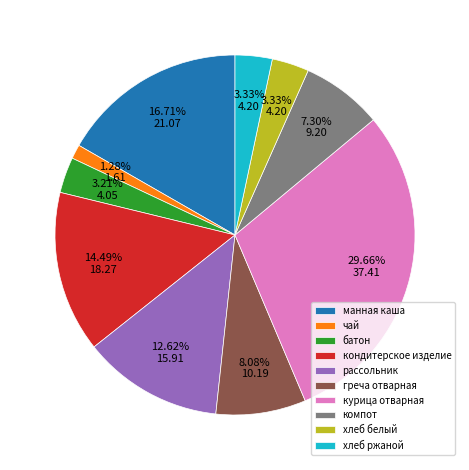

The хлеб белый slice represents 3% of the pie. True or false?

True